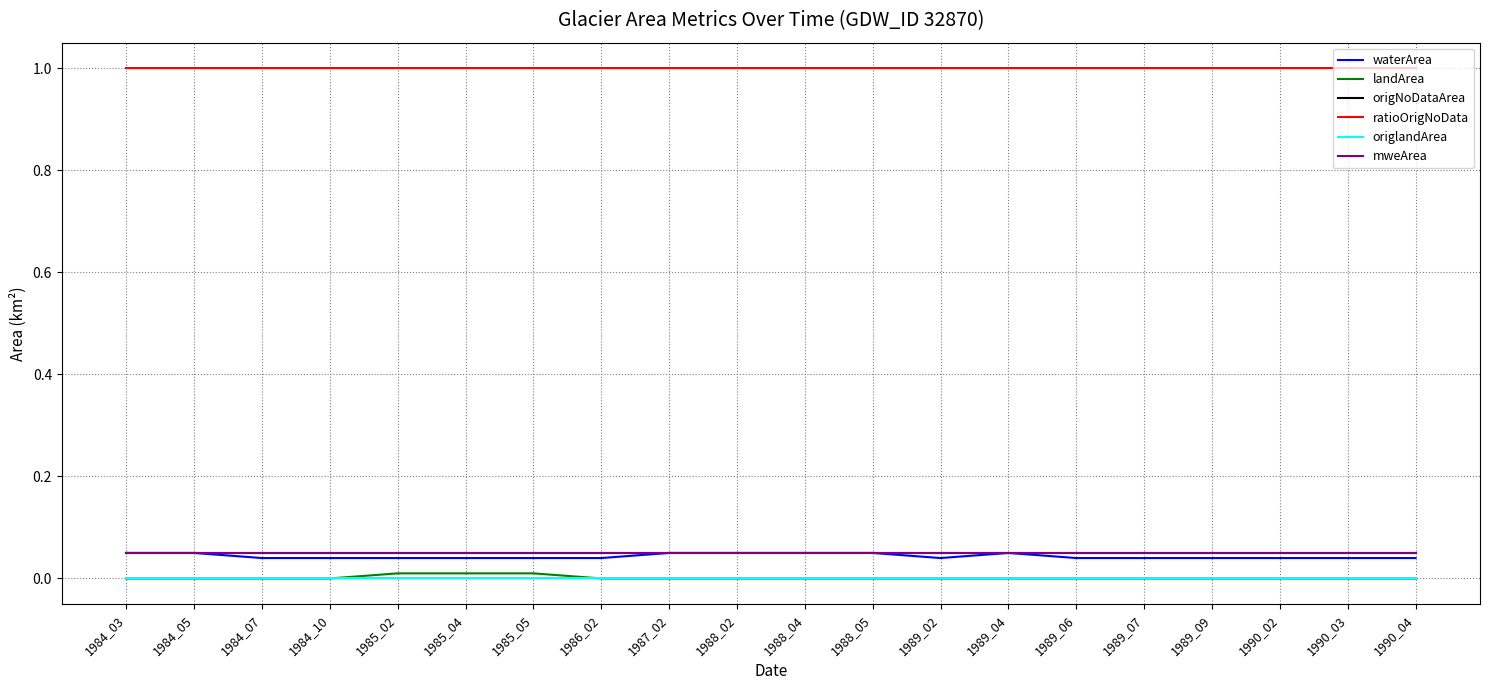

Is this an area chart (filled region under the line)?

No